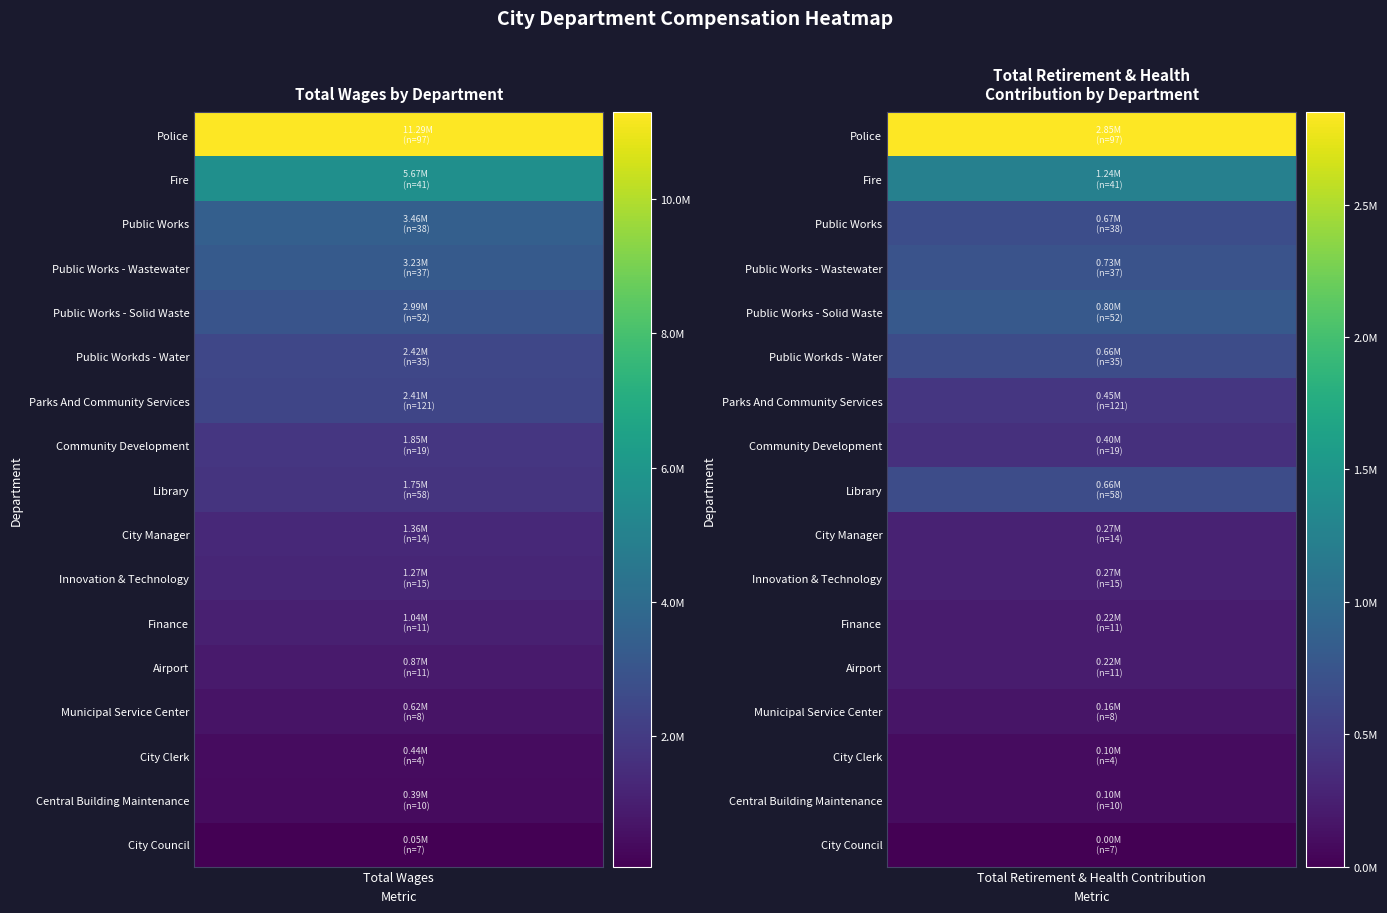

Reading left to right, list all the values displayed in this chart.

Police: 11293880	2847951
Fire: 5672357	1243647
Public Works: 3457604	673046
Public Works - Wastewater: 3229218	725236
Public Works - Solid Waste: 2990878	800184
Public Workds - Water: 2423748	659139
Parks And Community Services: 2413489	449686
Community Development: 1848716	400116
Library: 1750132	663413
City Manager: 1356822	268194
Innovation & Technology: 1269993	267274
Finance: 1037555	222051
Airport: 868792	216528
Municipal Service Center: 623858	164804
City Clerk: 440567	96905
Central Building Maintenance: 391332	96077
City Council: 51612	0